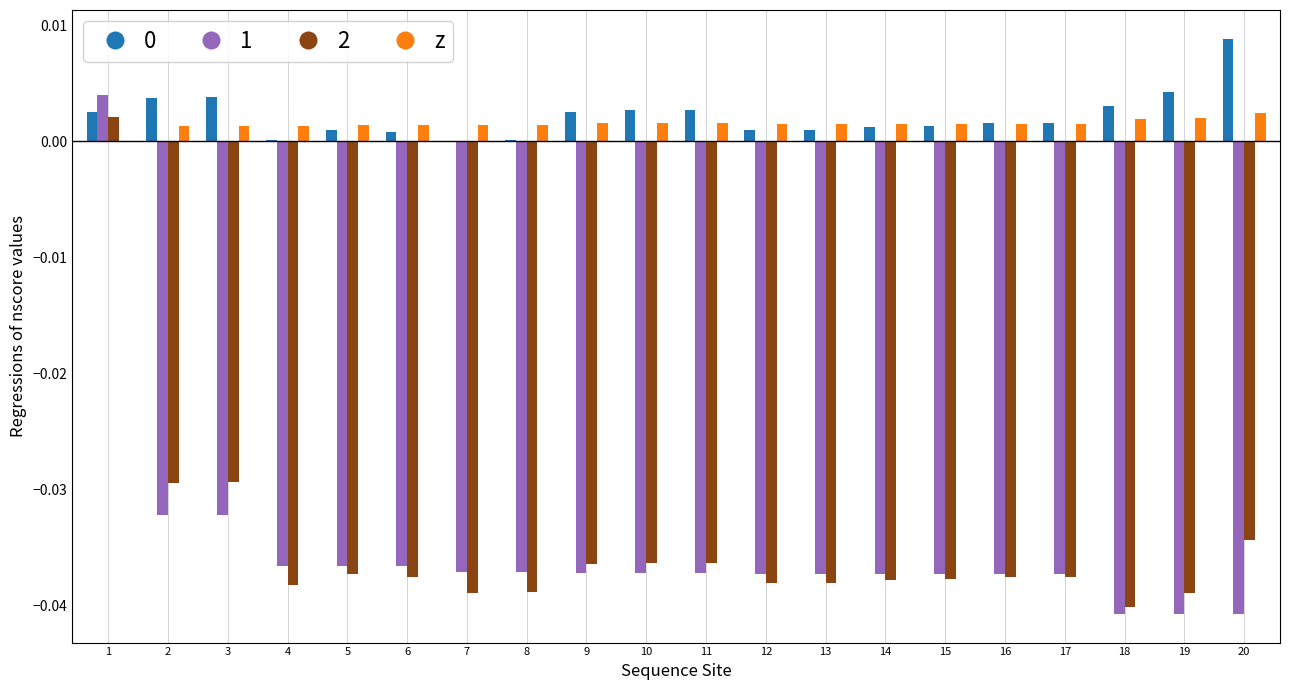

At which category does the chart reach its peak across all series?

20